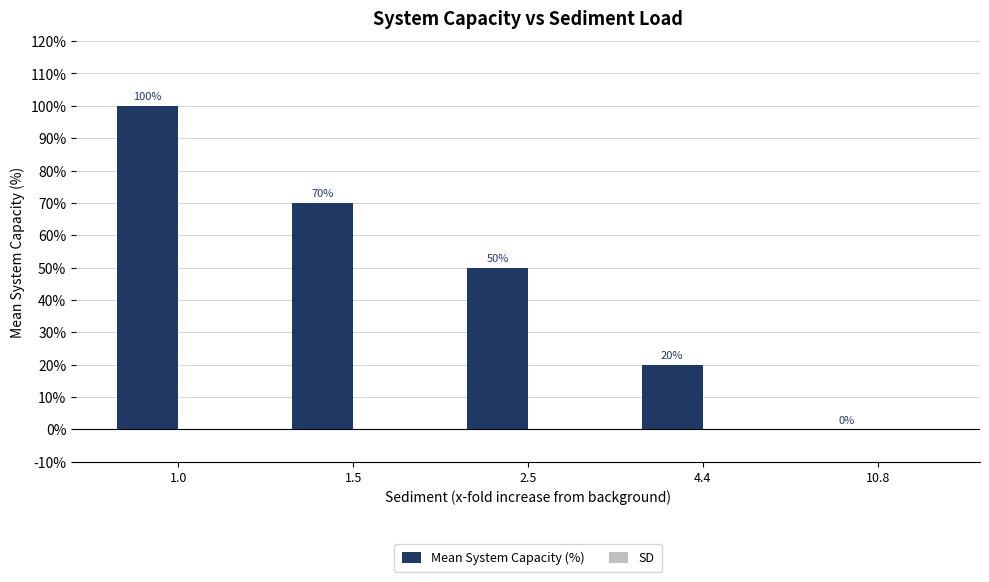

Reading left to right, list all the values displayed in this chart.

1.0=100	1.5=70	2.5=50	4.4=20	10.8=0